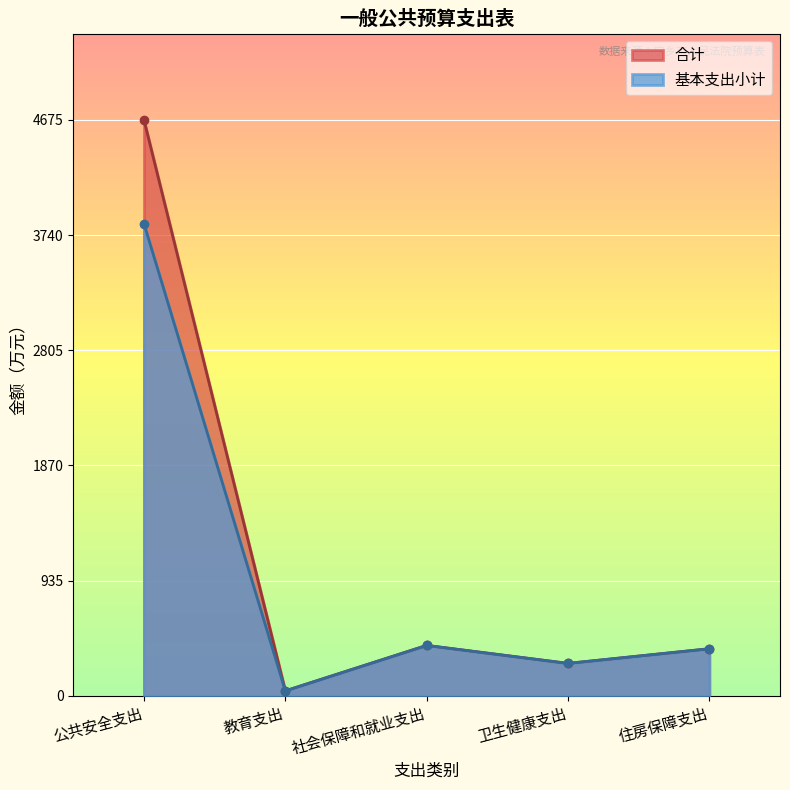

Reading right to left, list all the values displayed in this chart.

合计: 住房保障支出=382.0	卫生健康支出=263.0	社会保障和就业支出=409.0	教育支出=40.0	公共安全支出=4675.4
基本支出小计: 住房保障支出=382.0	卫生健康支出=263.0	社会保障和就业支出=409.0	教育支出=40.0	公共安全支出=3833.0